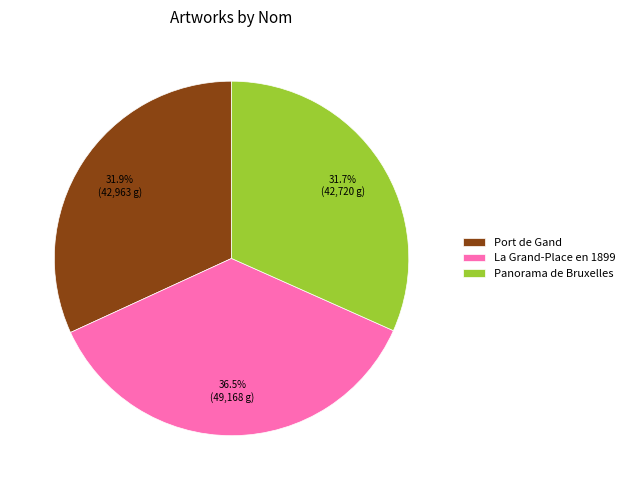

To the nearest percent, what is the difference between the largest and smallest slice percentages?

5%